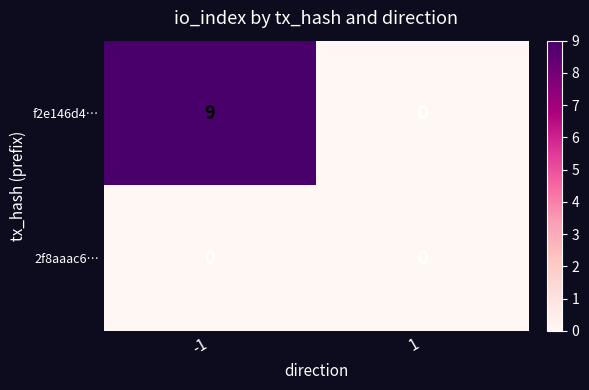

What is the greatest value displayed?

9